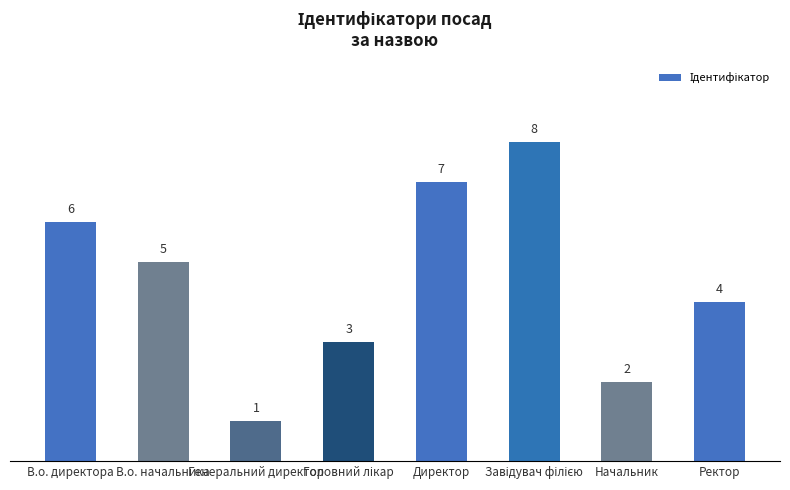

What is the minimum value shown in the chart?

1